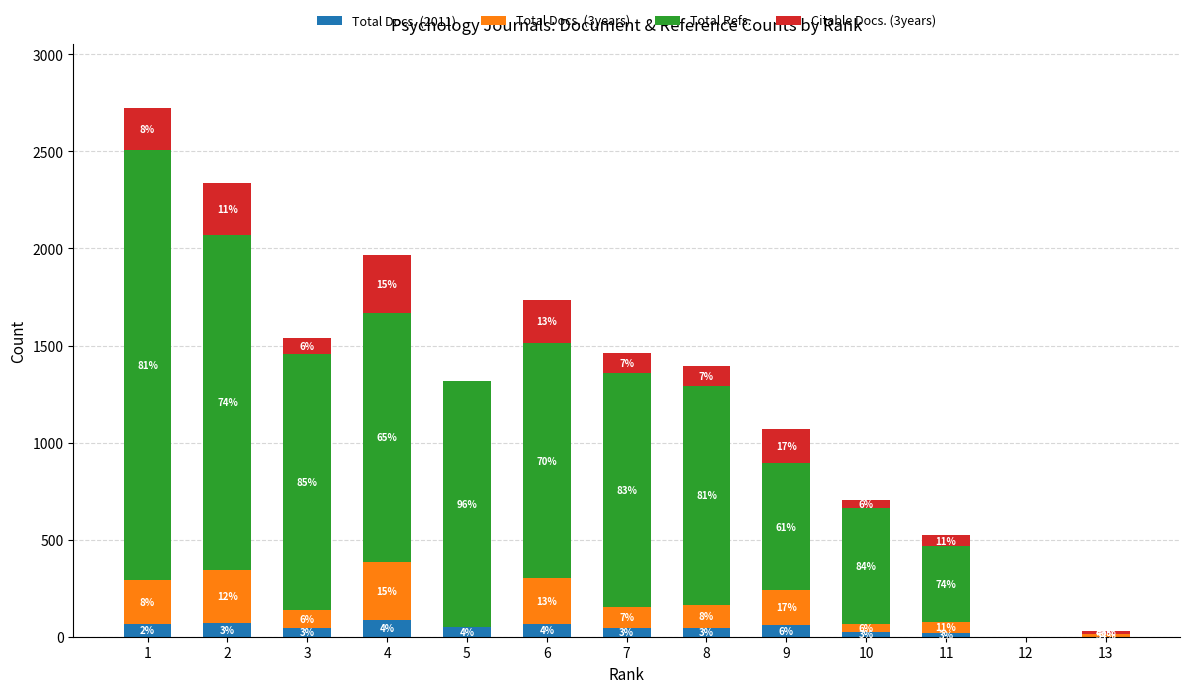

Are the bars horizontal?

No